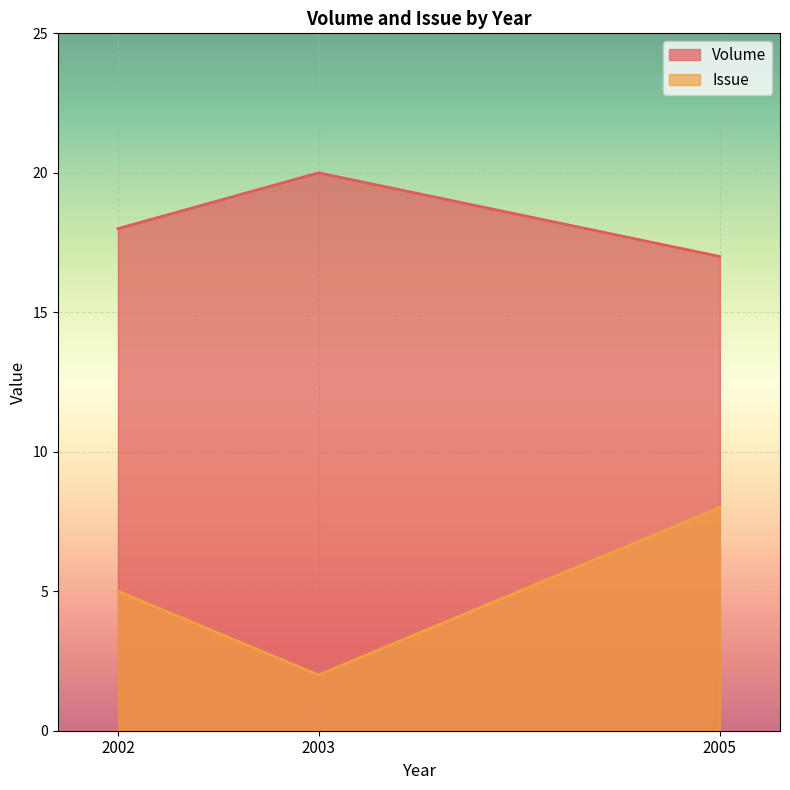

Which has a higher value, 2002 or 2005?

2002